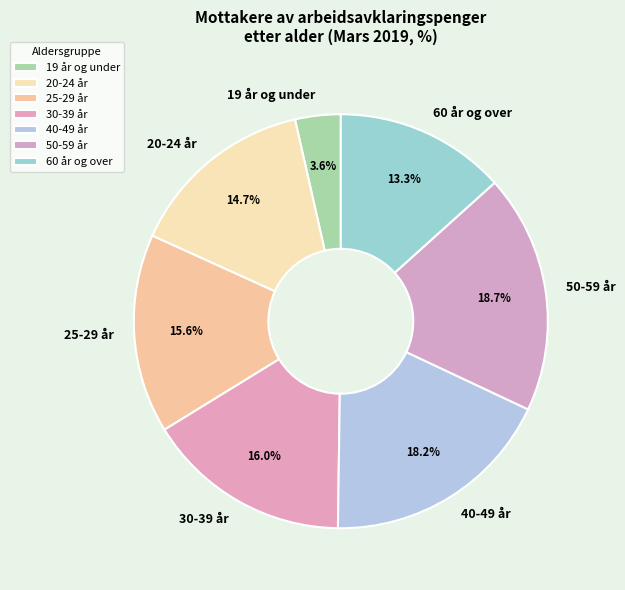

Which slice is the smallest?

19 år og under